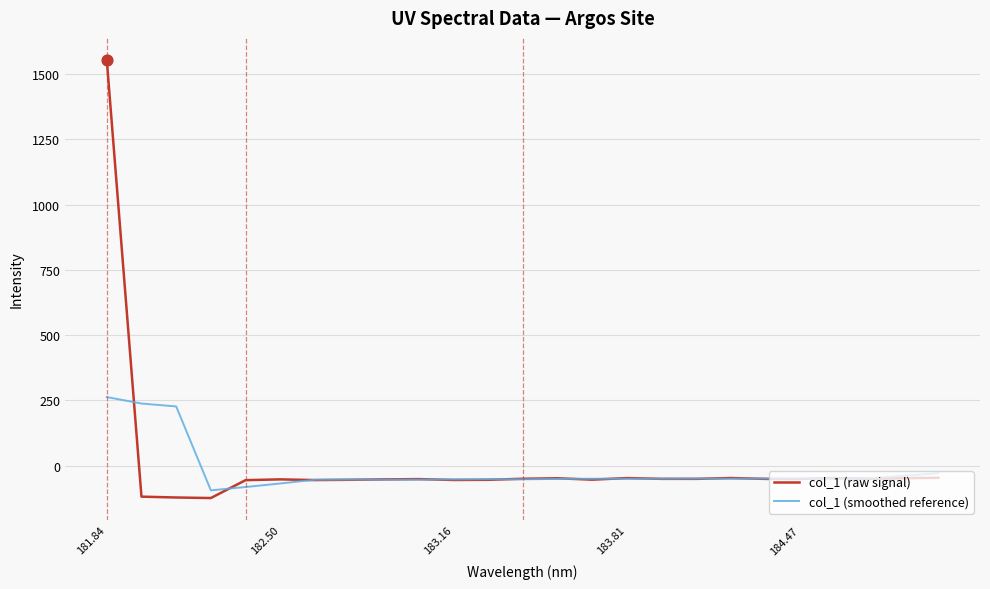

Which series has the widest spread of values?

col_1 (raw signal)